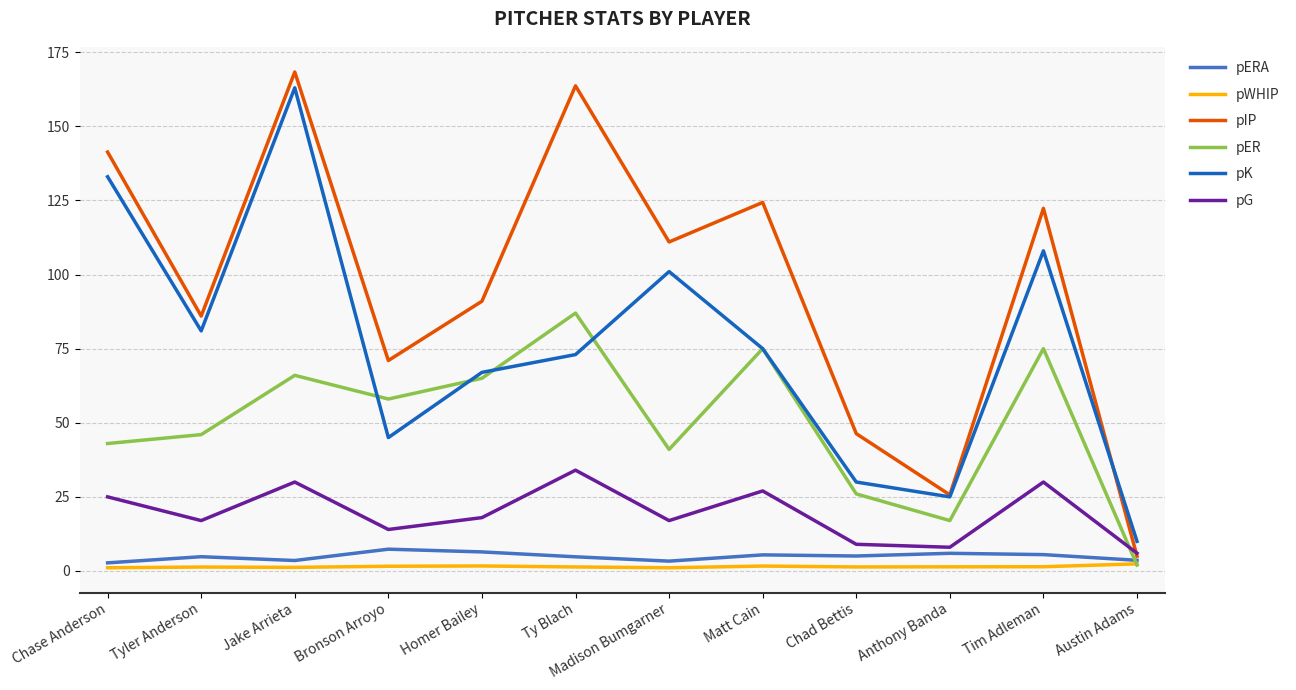

What is the difference between the maximum and second lowest values in the pK series?

138.0